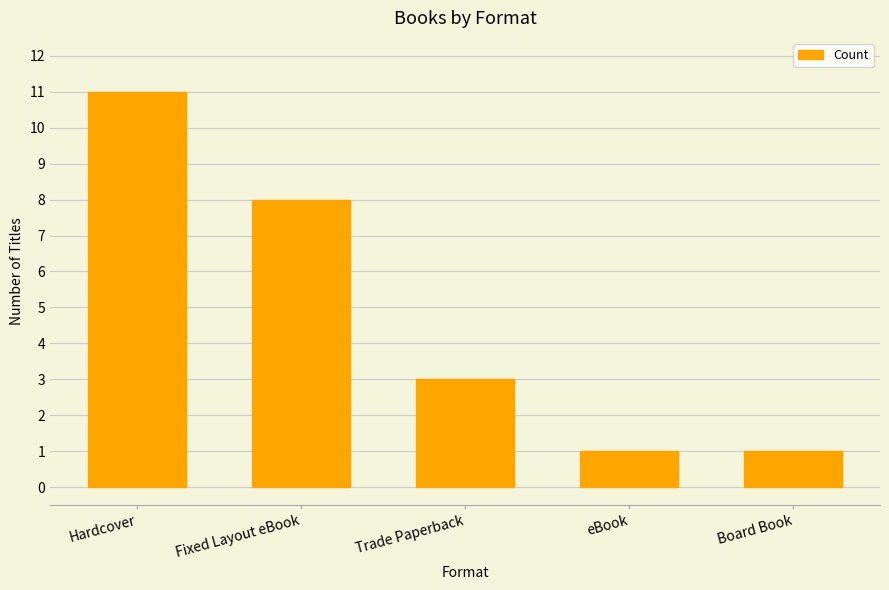

How many values are below 3?

2